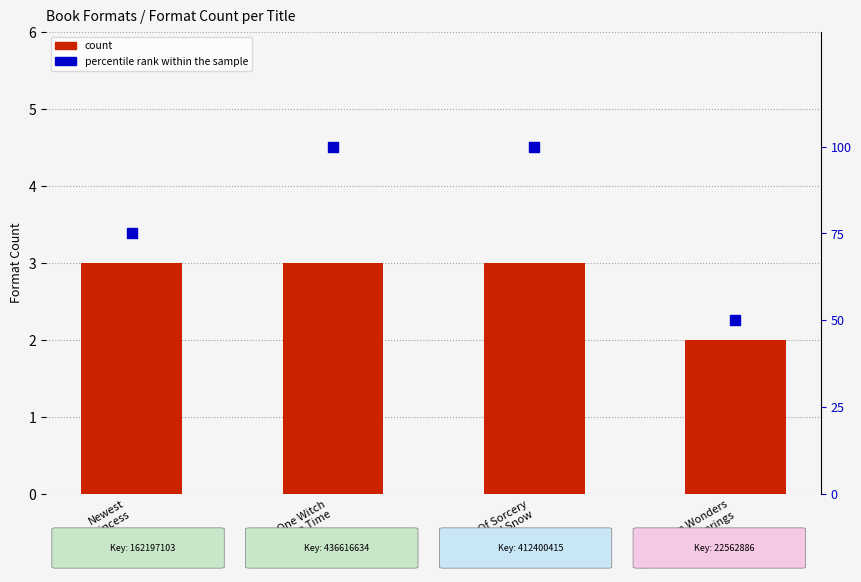

At how many categories does at least one series exceed 25?

4